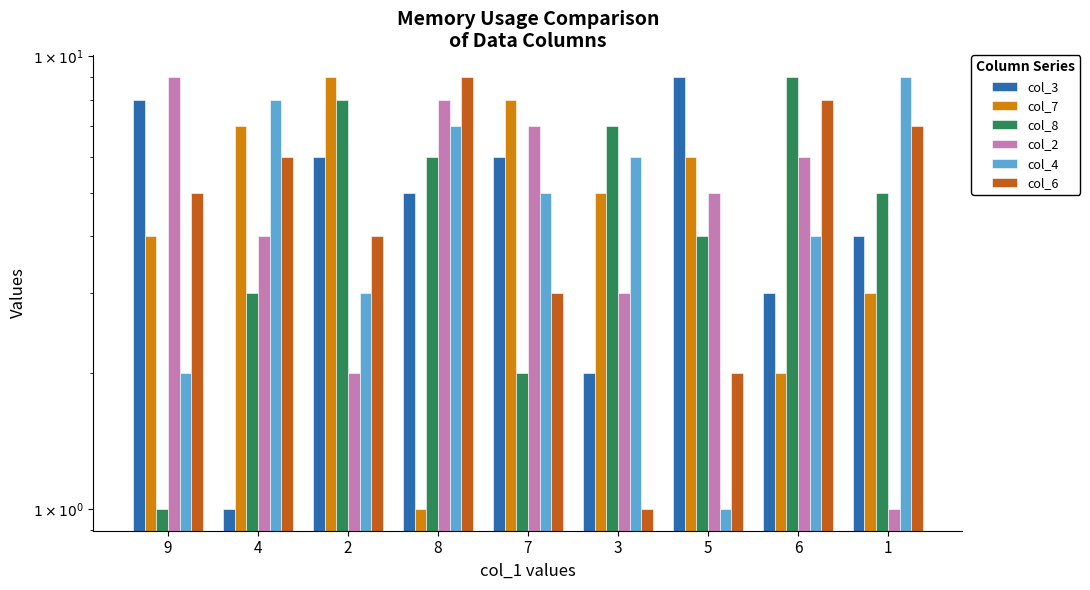

Read the col_6 value at 5.

2